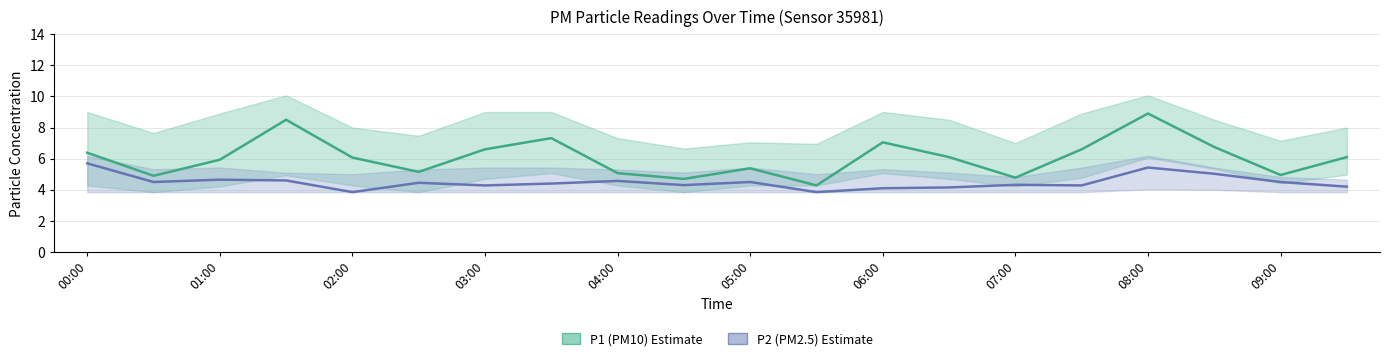

Where does the P1 (PM10) series first go above 6?

00:00